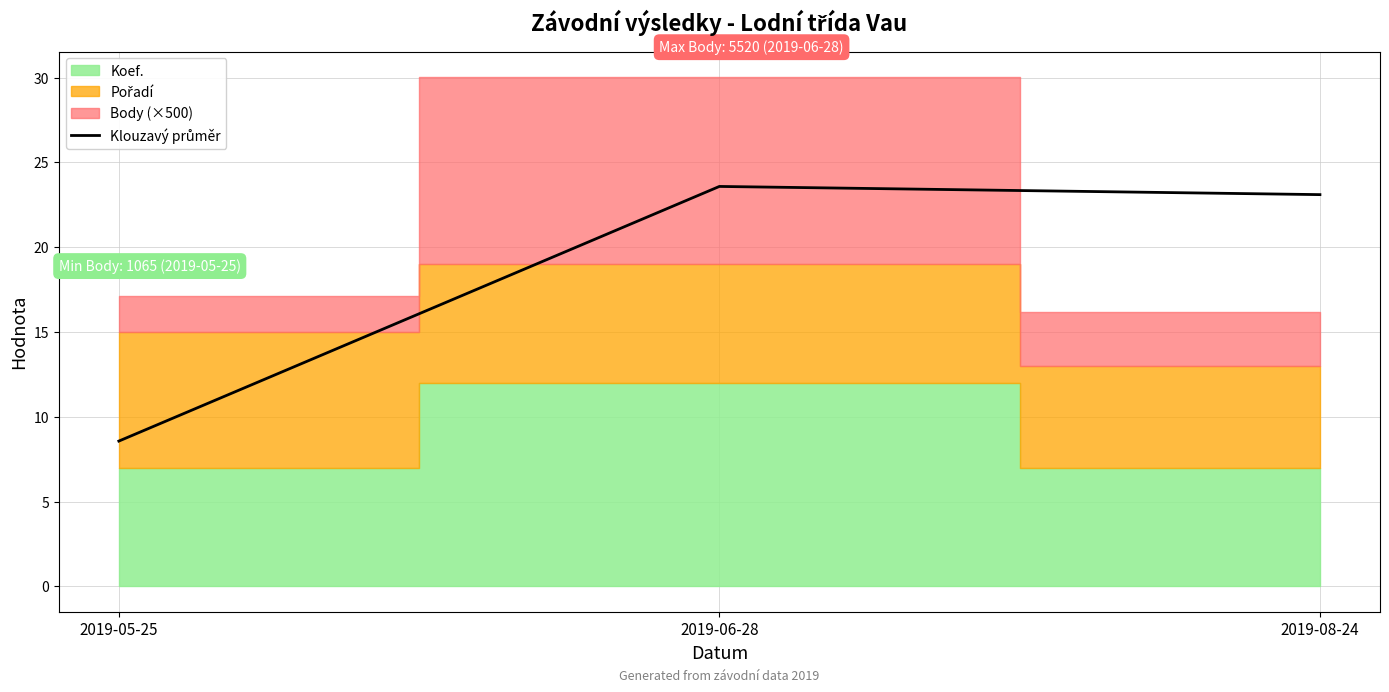

Between 2019-08-24 and 2019-05-25, which is larger?

2019-08-24